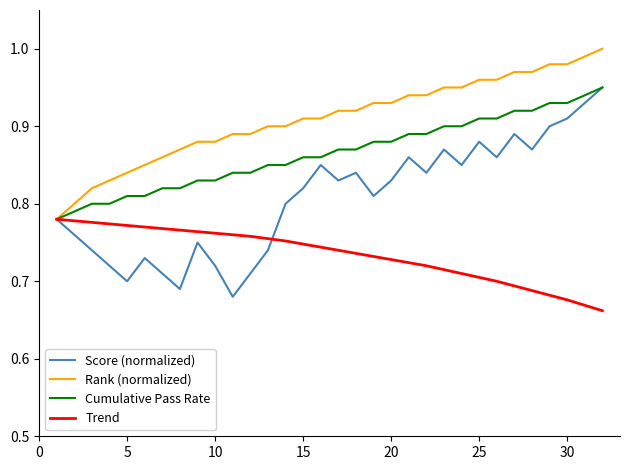

List the series in order of their overall mean, highest first.

Rank (normalized), Cumulative Pass Rate, Score (normalized), Trend